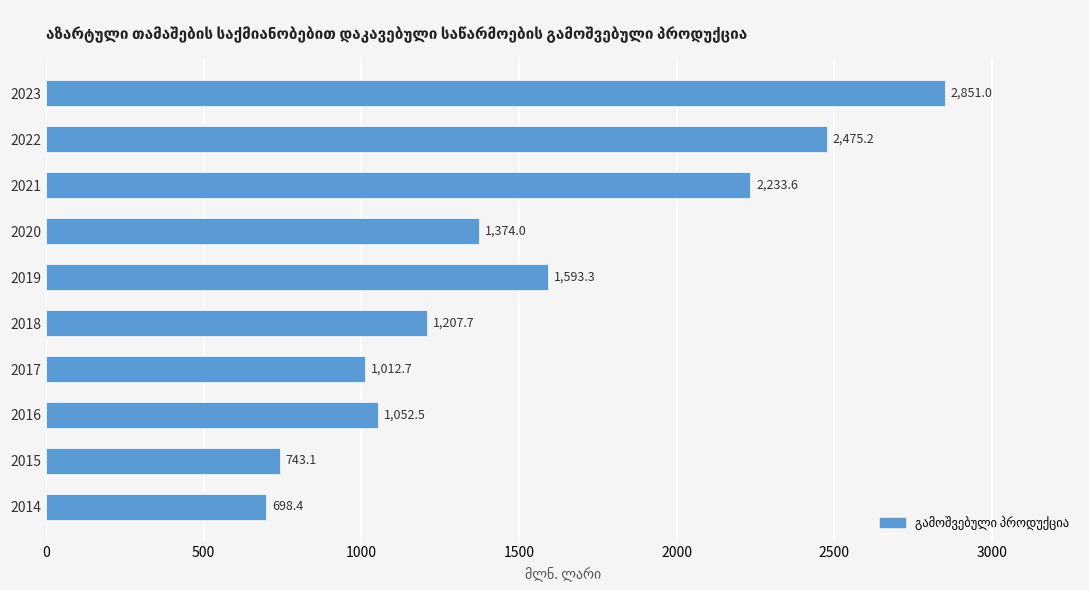

What is the difference between the maximum and second lowest values?

2107.9